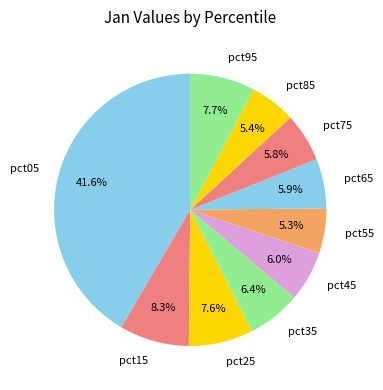

What is the total percentage of pct05 and pct95?

49.3%